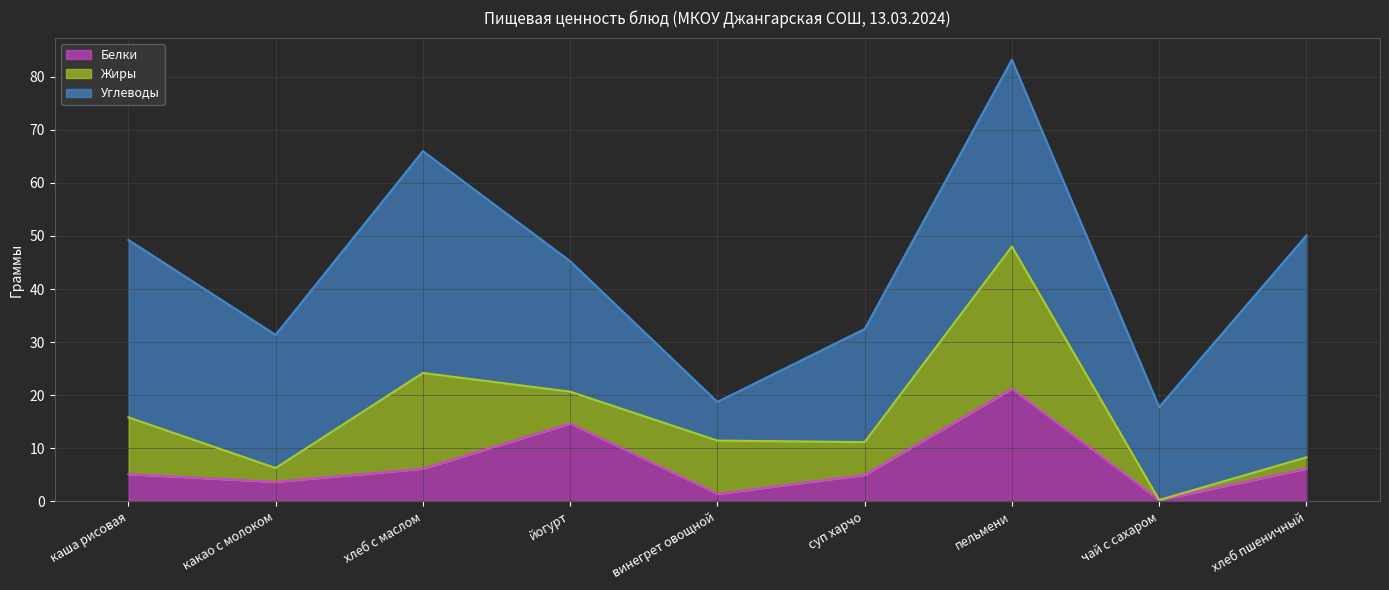

Is it true that Жиры equals 2.8 at винегрет овощной?

False